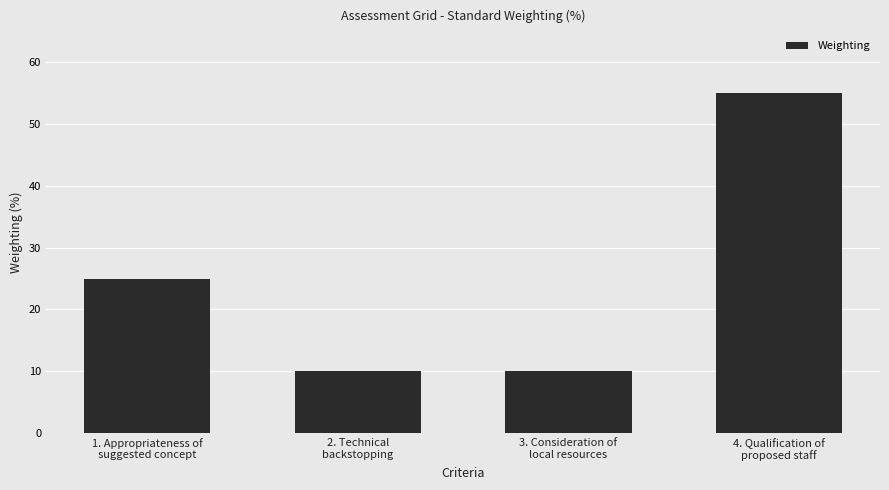

What is the label of the 4th bar from the right?

1. Appropriateness of
suggested concept